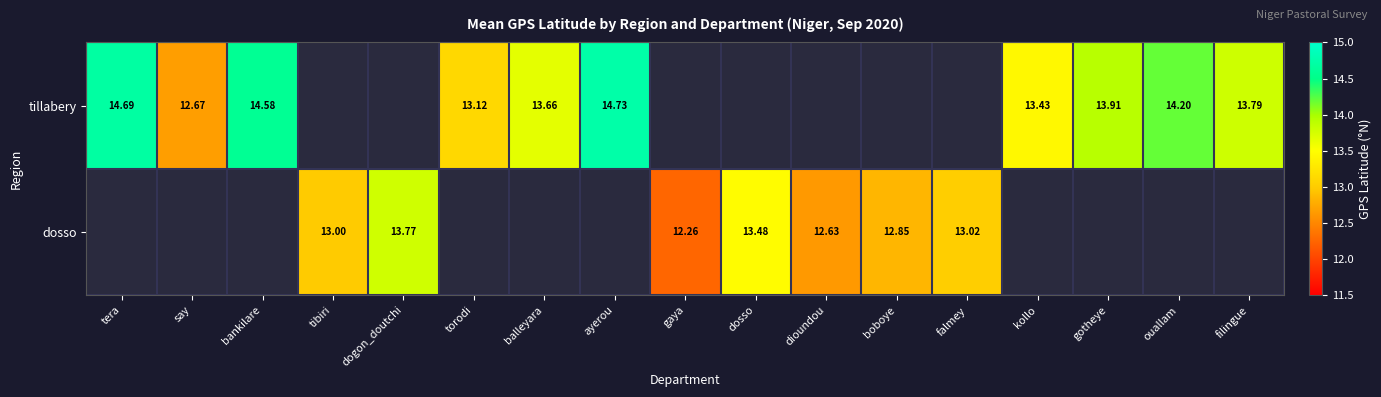

The tillabery series shows 14.7 at ayerou. True or false?

True